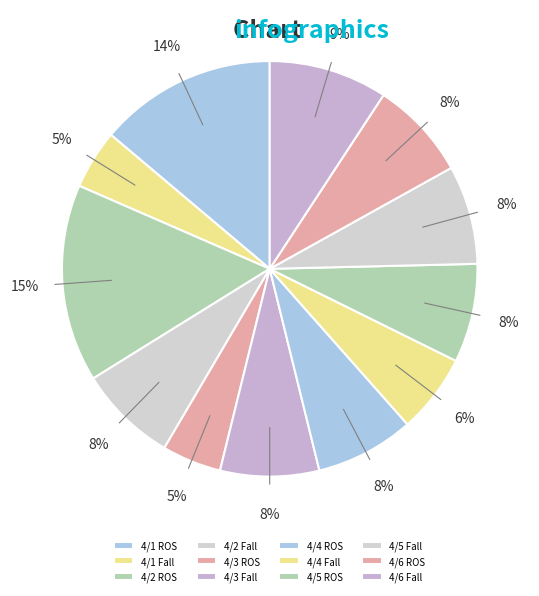

How many slices are in this pie chart?

12